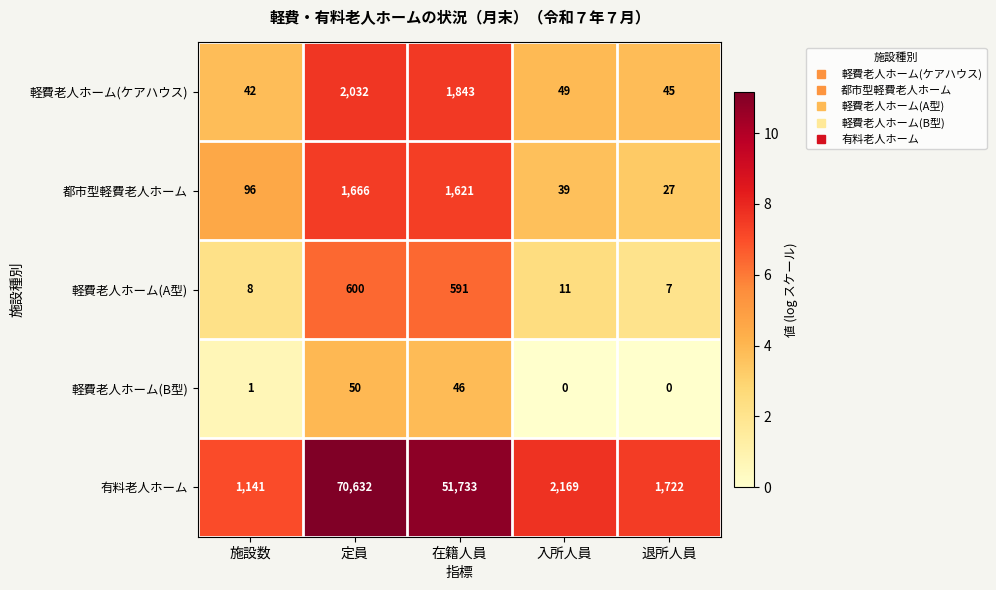

True or false: 軽費老人ホーム(ケアハウス) has a value of 49 at 入所人員.

True